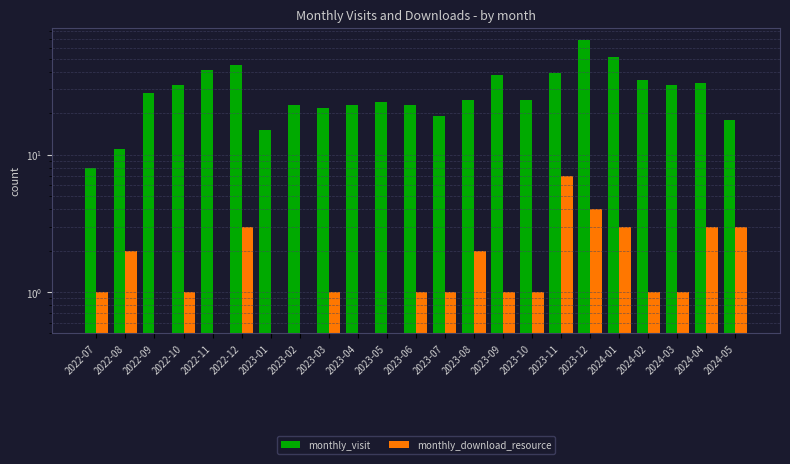

Which series has the largest range (max minus min)?

monthly_visit